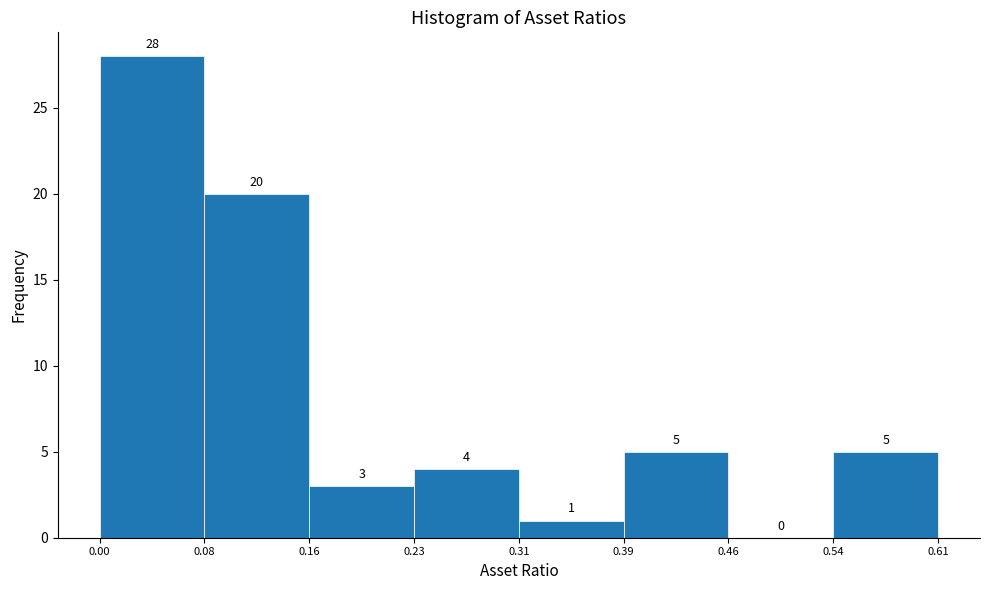

Over which range of the x-axis is the bar tallest?

0.00 to 0.08